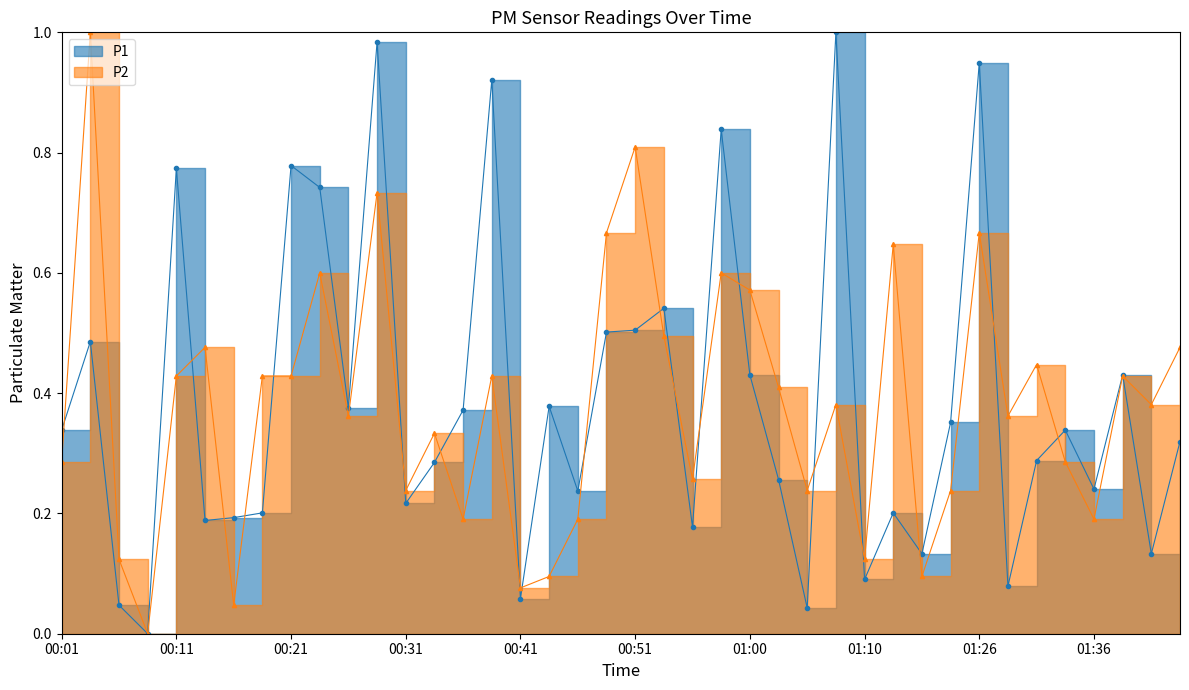

Where is P2 nearest to the value 0?

00:09